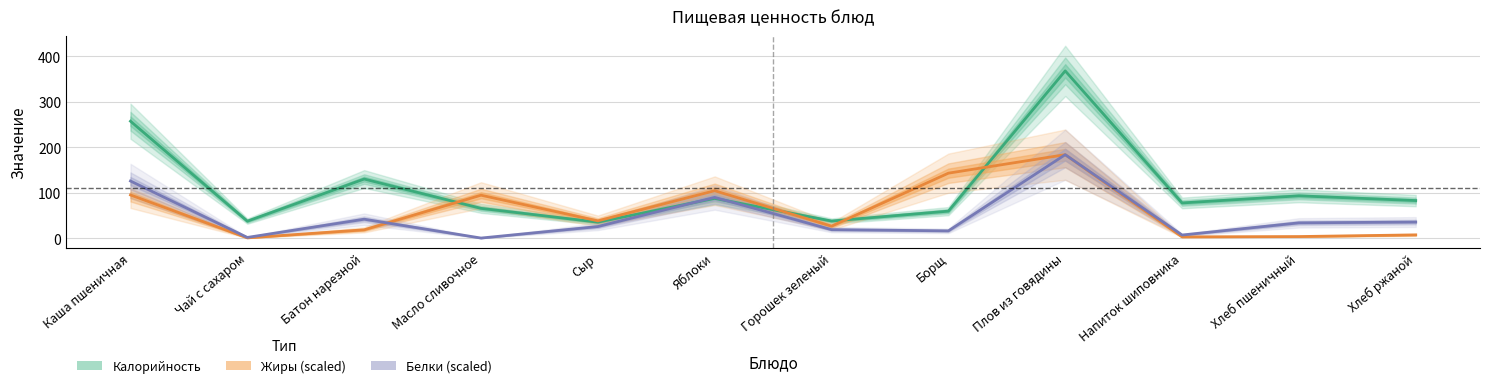

Which label corresponds to the largest value in the chart?

Плов из говядины